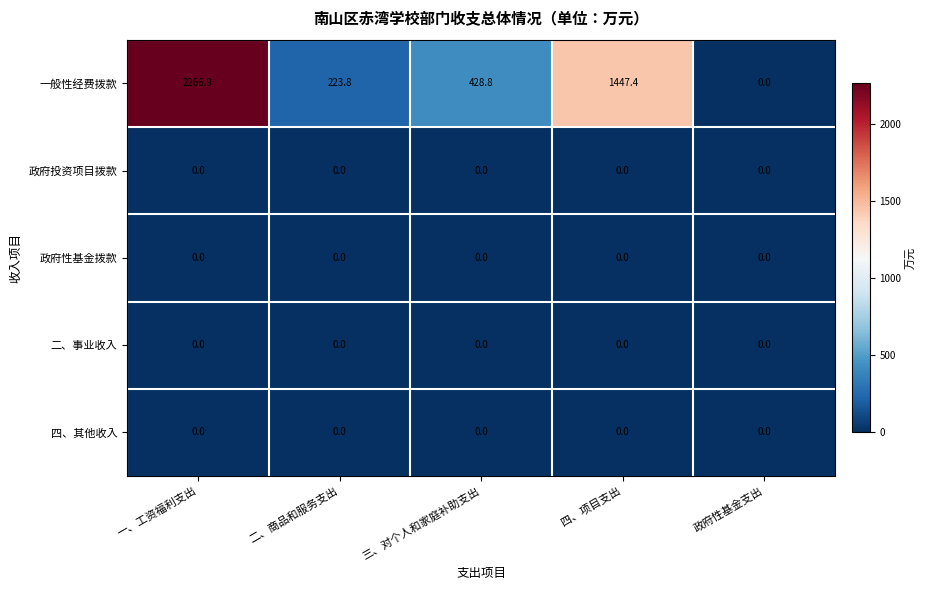

Reading left to right, extract all data points from this chart.

一般性经费拨款: 一、工资福利支出=2266.9	二、商品和服务支出=223.8	三、对个人和家庭补助支出=428.8	四、项目支出=1447.4	政府性基金支出=0.0
政府投资项目拨款: 一、工资福利支出=0.0	二、商品和服务支出=0.0	三、对个人和家庭补助支出=0.0	四、项目支出=0.0	政府性基金支出=0.0
政府性基金拨款: 一、工资福利支出=0.0	二、商品和服务支出=0.0	三、对个人和家庭补助支出=0.0	四、项目支出=0.0	政府性基金支出=0.0
二、事业收入: 一、工资福利支出=0.0	二、商品和服务支出=0.0	三、对个人和家庭补助支出=0.0	四、项目支出=0.0	政府性基金支出=0.0
四、其他收入: 一、工资福利支出=0.0	二、商品和服务支出=0.0	三、对个人和家庭补助支出=0.0	四、项目支出=0.0	政府性基金支出=0.0